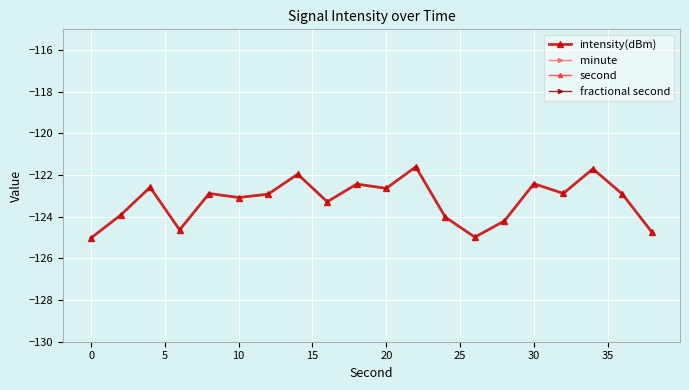

What is the lowest value of the intensity(dBm) series?

-125.0